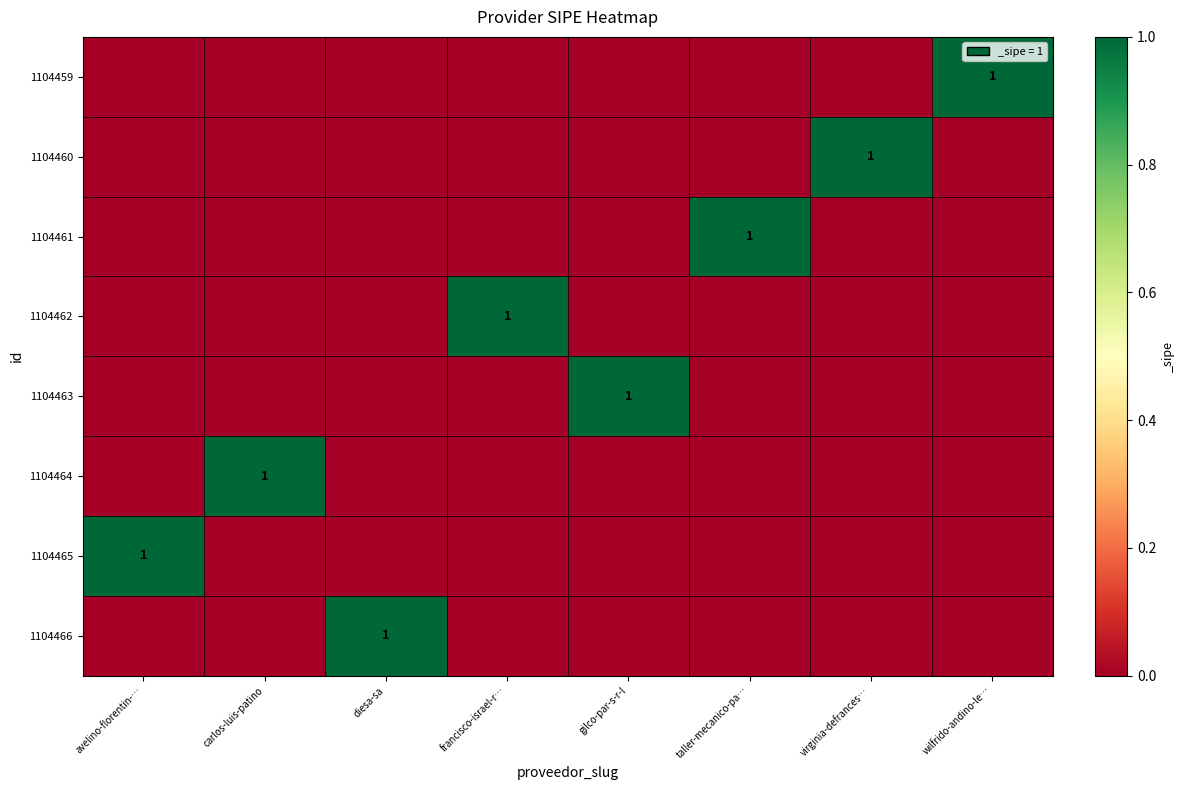

Rank the series at virginia-defrances… from lowest to highest value.

1104459, 1104461, 1104462, 1104463, 1104464, 1104465, 1104466, 1104460